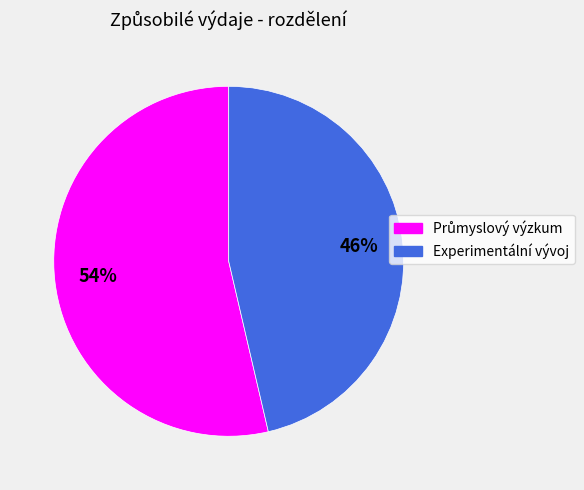

To the nearest percent, what is the average slice percentage?

50%